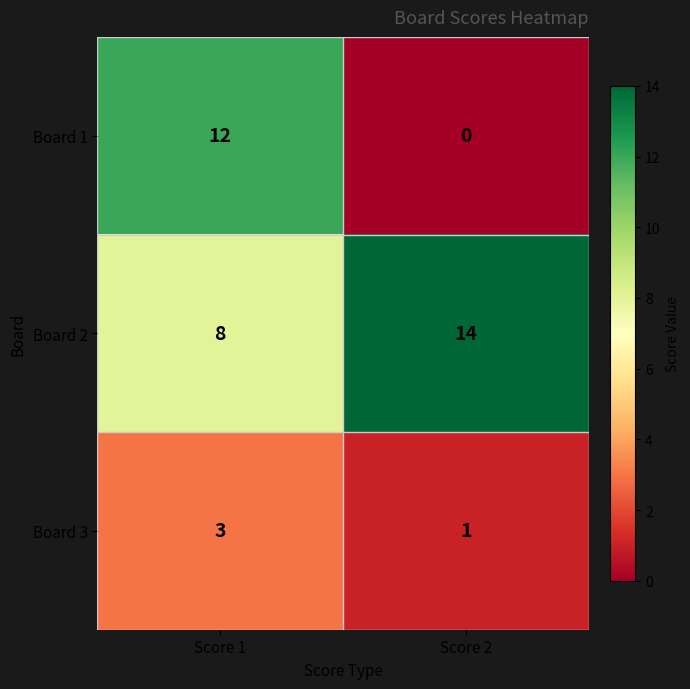

Rank the series by their maximum value, from highest to lowest.

Board 2, Board 1, Board 3